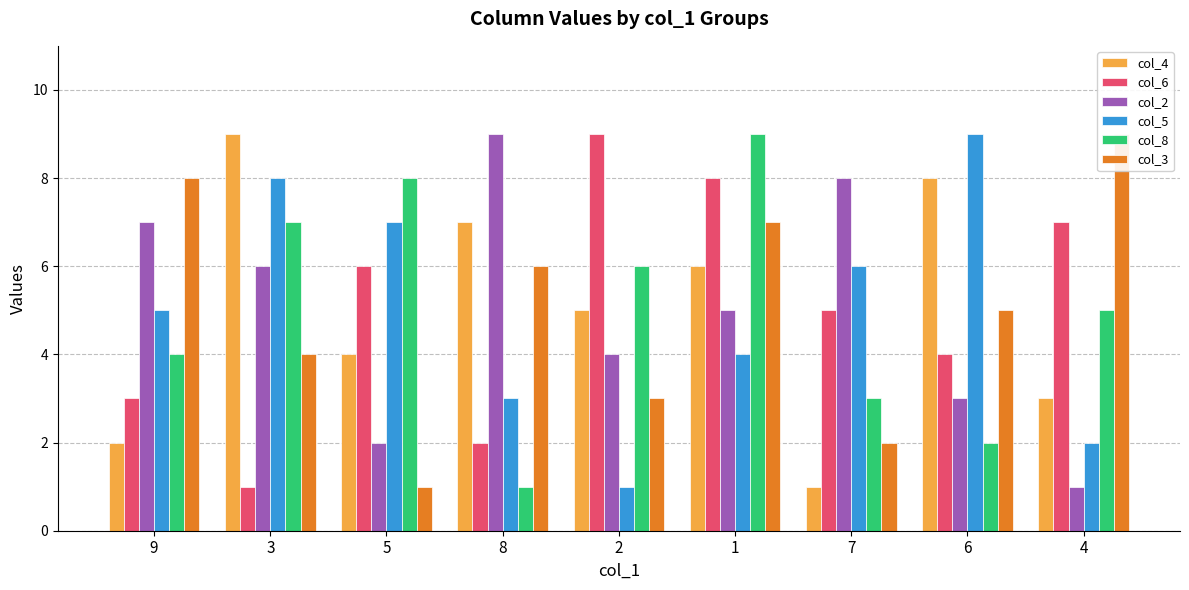

What is the difference between the second highest and minimum values in the col_6 series?

7